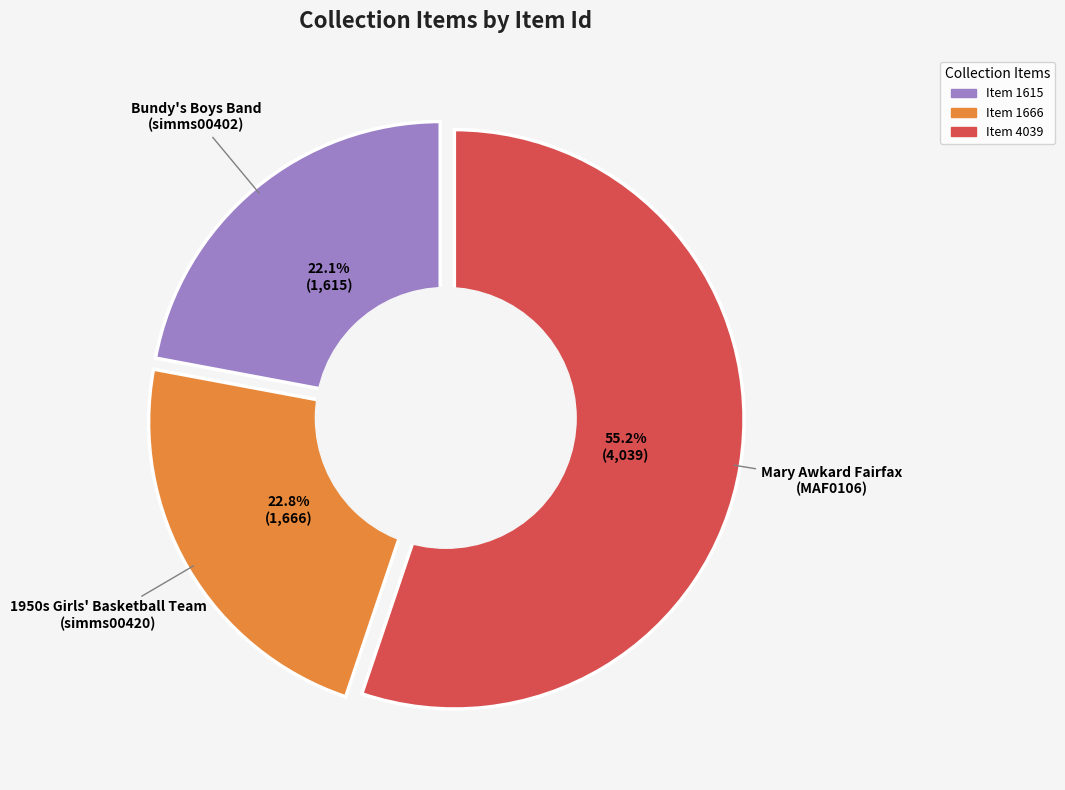

To the nearest percent, what is the difference between the Mary Awkard Fairfax
(MAF0106) and 1950s Girls' Basketball Team
(simms00420) slice percentages?

32%